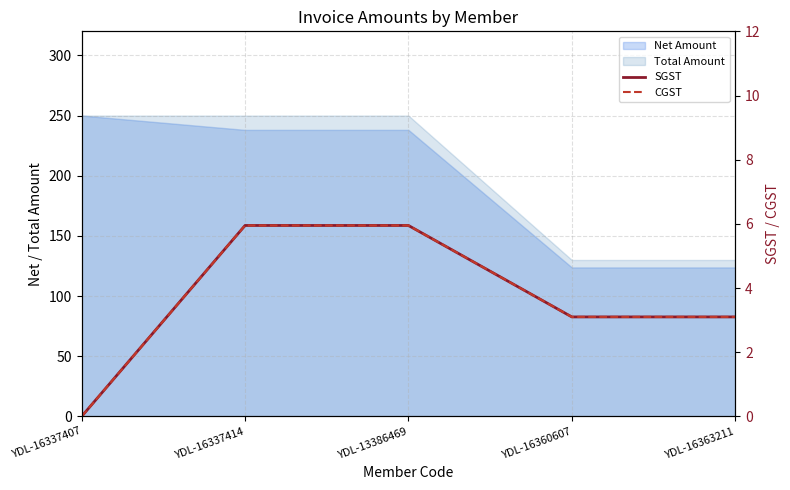

How many lines are shown in the chart?

2